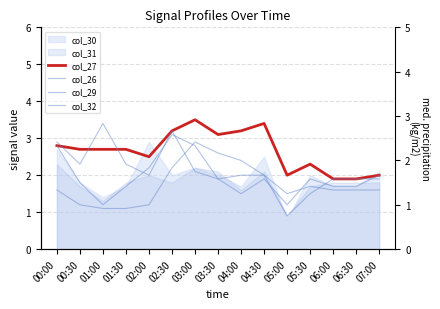

What is the label of the 5th point from the left?

02:00